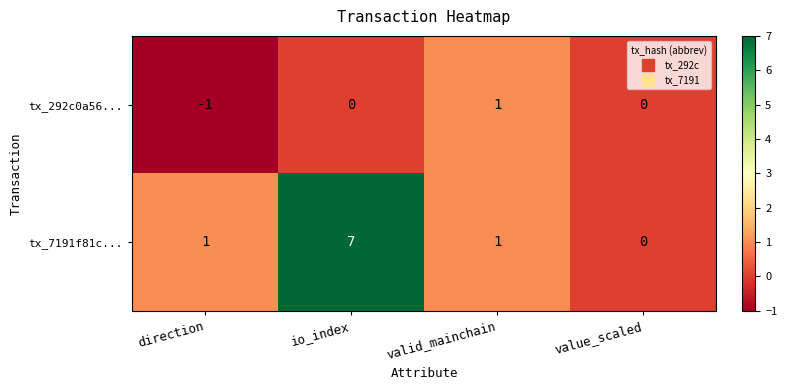

Between direction and io_index, which series saw the biggest shift?

tx_7191f81c...